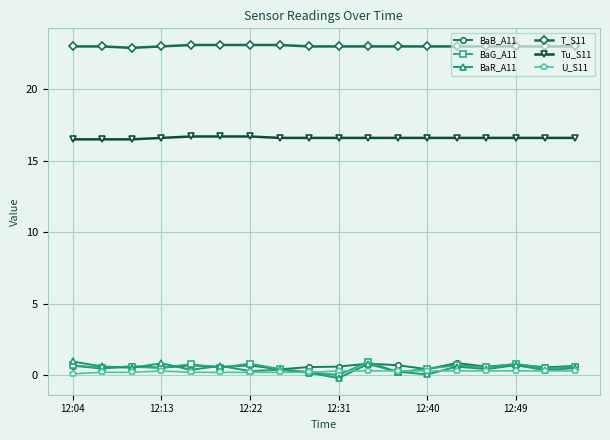

What are all the series names shown in the legend?

BaB_A11, BaG_A11, BaR_A11, T_S11, Tu_S11, U_S11